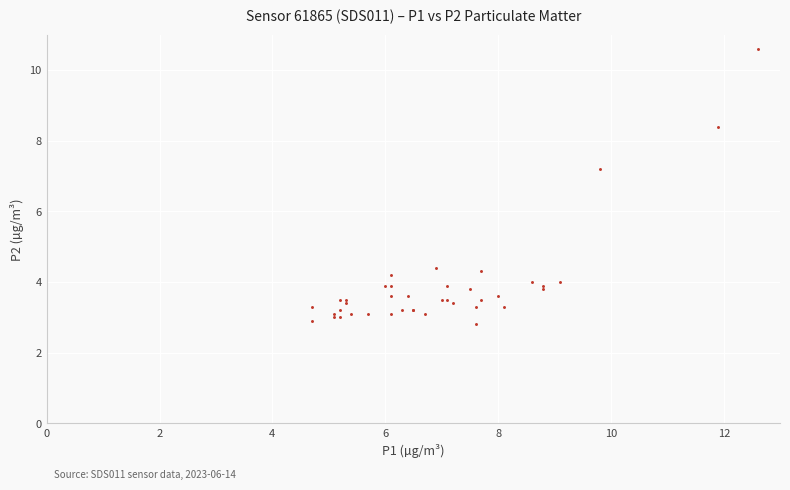

What Y value in the scatter plot is closest to 6?

7.2